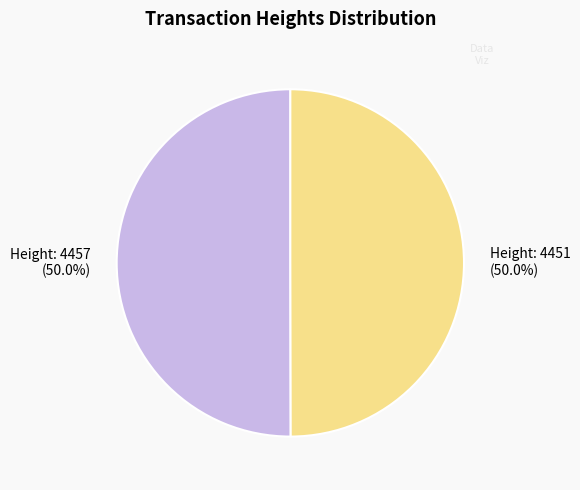

True or false: Height: 4457 accounts for 56% of the total.

False